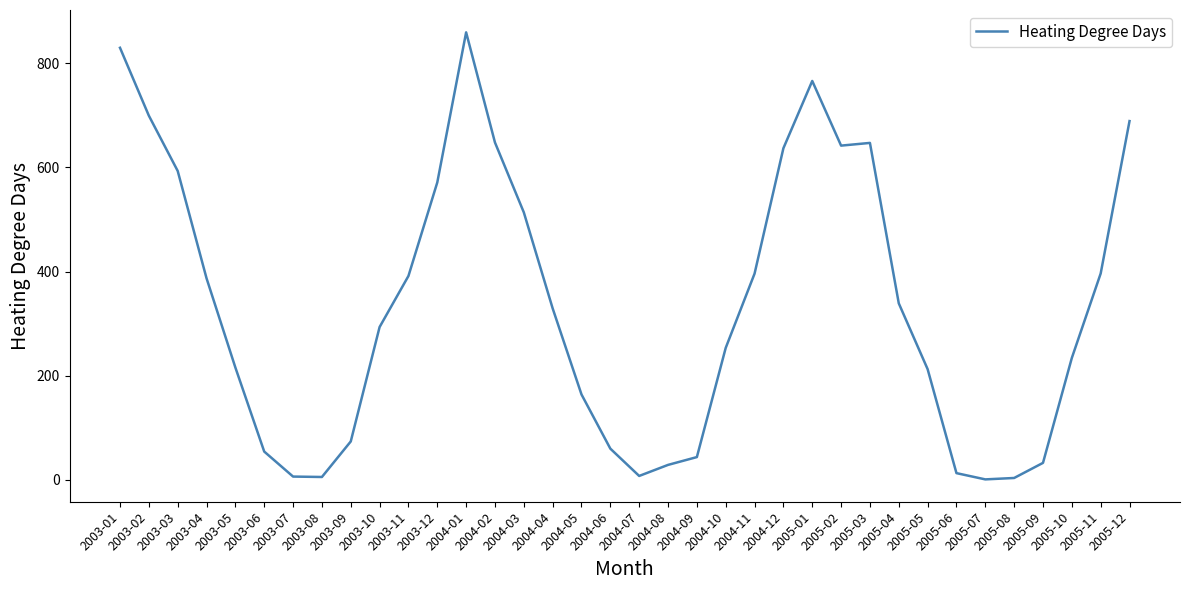

What is the difference between the maximum and minimum values?

858.0